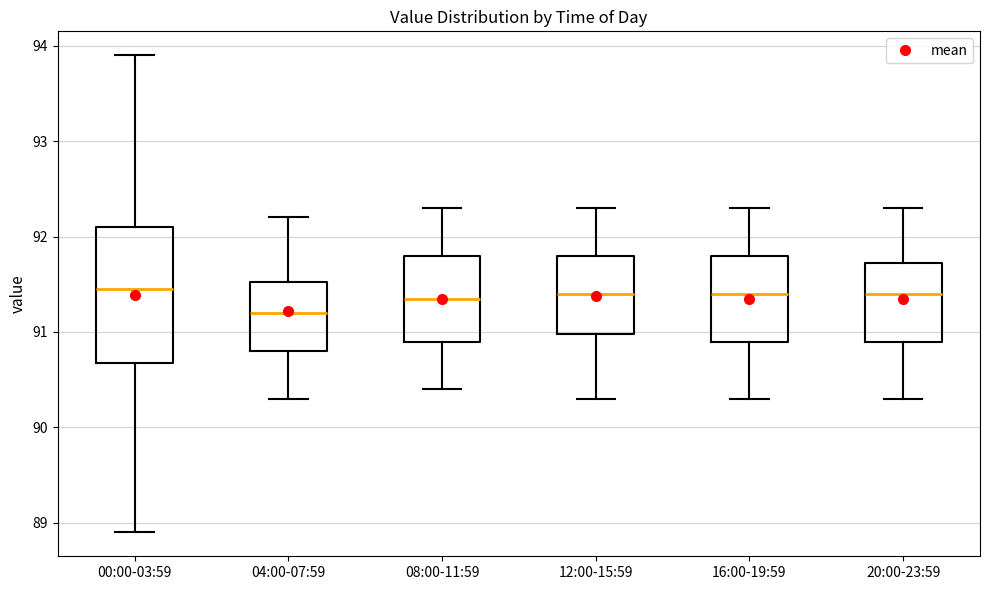

Reading left to right, read every box against the y-axis: the position of its median line, the range the box covers, and the ends of its whiskers. The values are not printed on the chart, so give them approximately, as read against the axis.

00:00-03:59: median 91.5, box 90.7 to 92.1, whiskers 88.9 to 93.9
04:00-07:59: median 91.2, box 90.8 to 91.5, whiskers 90.3 to 92.2
08:00-11:59: median 91.4, box 90.9 to 91.8, whiskers 90.4 to 92.3
12:00-15:59: median 91.4, box 91.0 to 91.8, whiskers 90.3 to 92.3
16:00-19:59: median 91.4, box 90.9 to 91.8, whiskers 90.3 to 92.3
20:00-23:59: median 91.4, box 90.9 to 91.7, whiskers 90.3 to 92.3